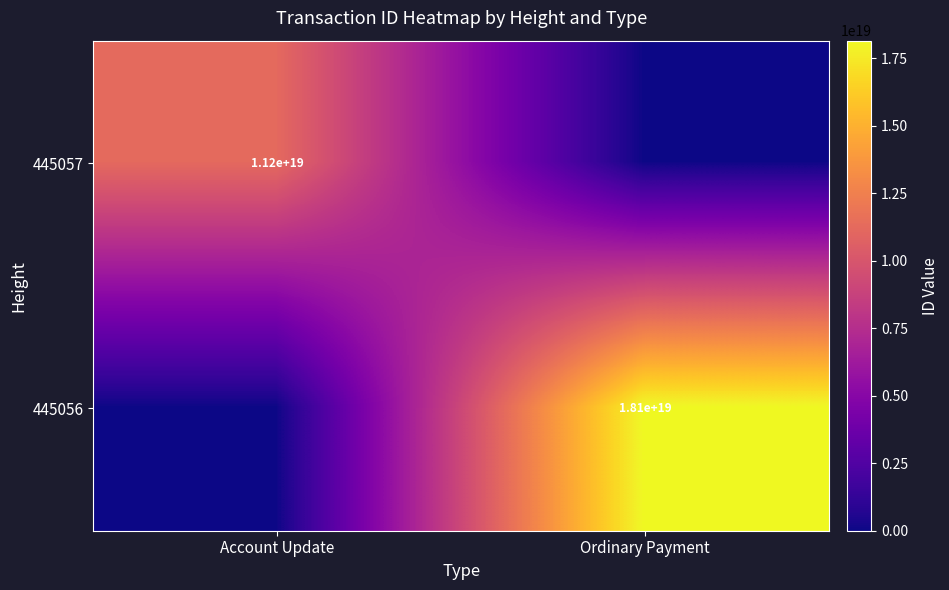

The 445056 series shows 18100000000000000000 at Ordinary Payment. True or false?

True